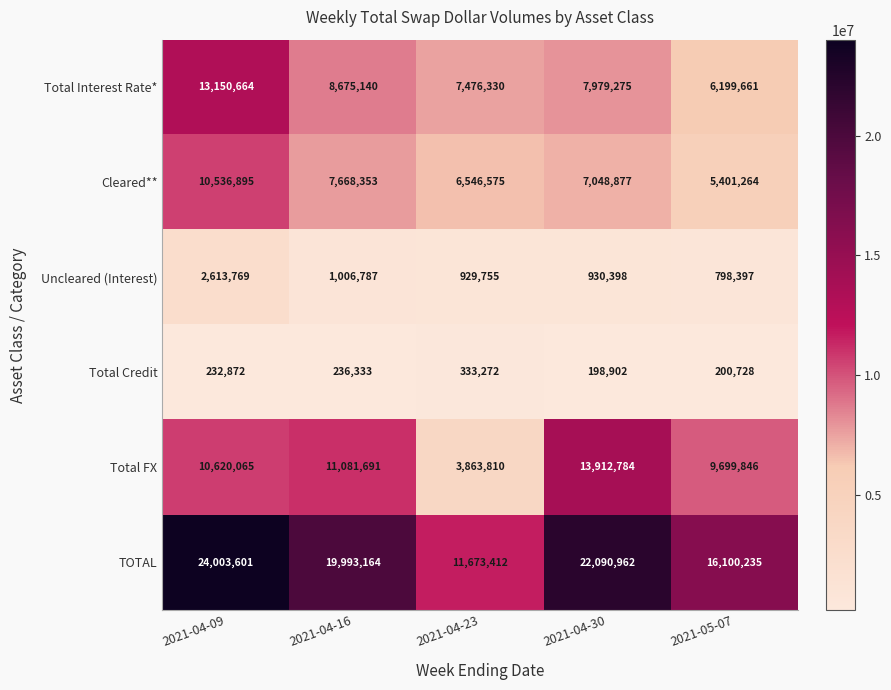

Between 2021-04-09 and 2021-04-23, which series saw the biggest shift?

TOTAL